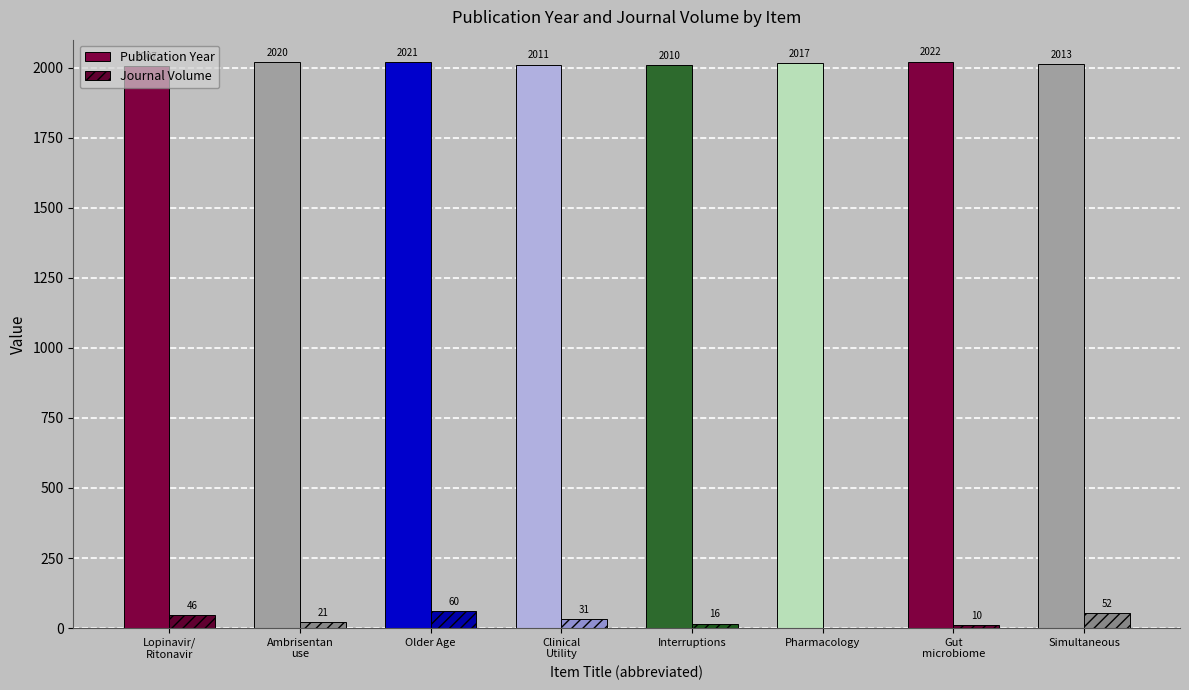

Is the value of Journal Volume at Older Age greater than the value of Publication Year at Simultaneous?

No